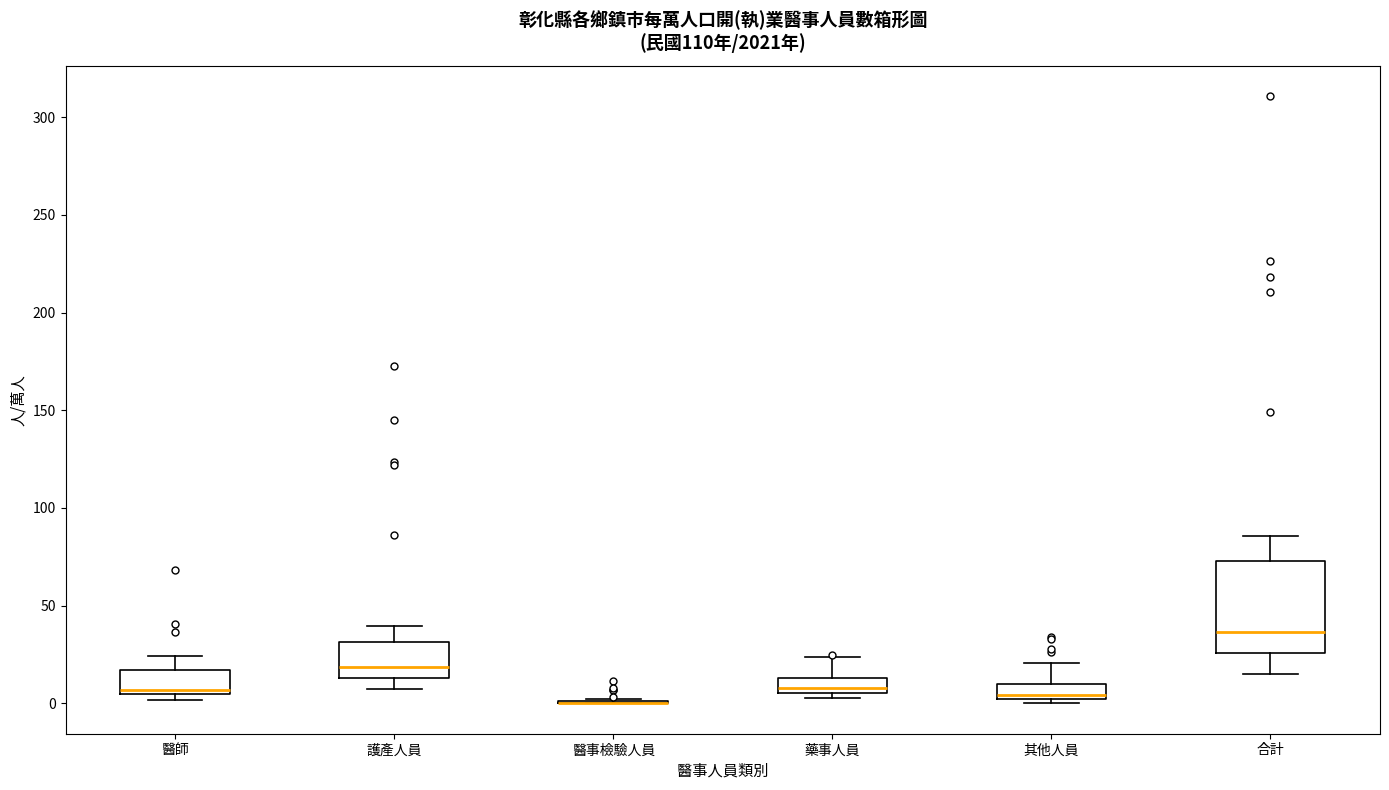

Reading left to right, transcribe this box plot: for each box, give where its median line is, the range the box spans, and where its two whiskers end, as read against the y-axis. The values are not printed on the chart, so give them approximately, as read against the axis.

醫師: median 5 (just above the box's lower edge), box 5 to 15, whiskers 0 to 25
護產人員: median 20, box 15 to 30, whiskers 5 to 40
醫事檢驗人員: box collapsed to a line at 0, whiskers 0 to 0
藥事人員: median 10, box 5 to 15, whiskers 5 (just below the box's lower edge) to 25
其他人員: median 5, box 0 to 10, whiskers 0 (just below the box's lower edge) to 20
合計: median 35, box 25 to 75, whiskers 15 to 85